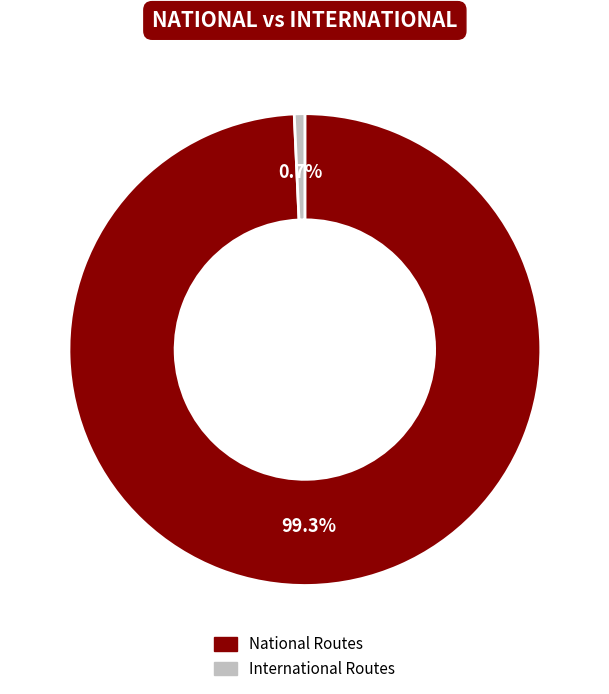

How many segments does this pie chart have?

2